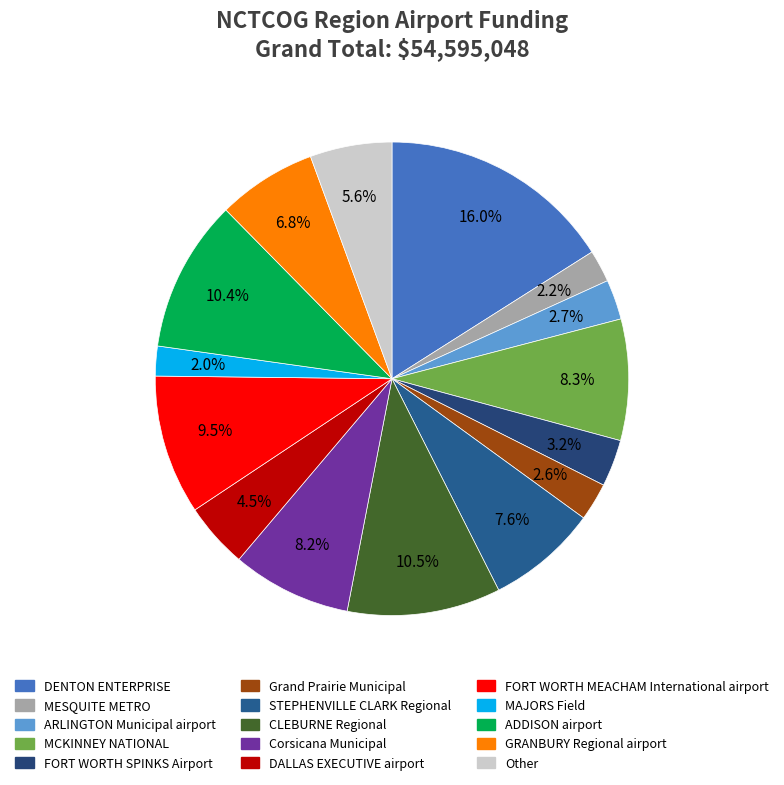

True or false: STEPHENVILLE CLARK Regional accounts for 8% of the total.

True